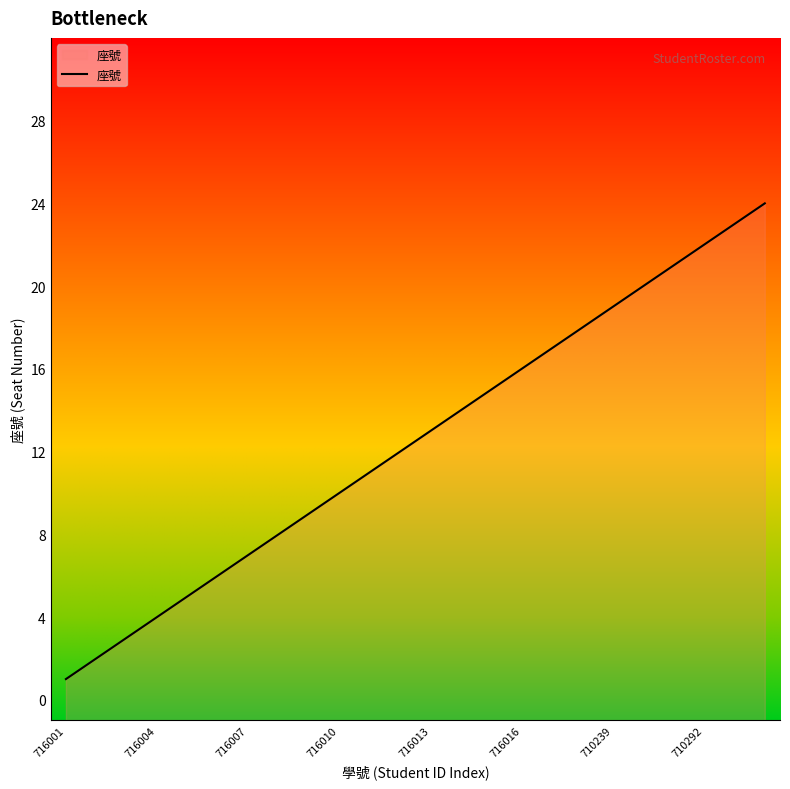

The chart shows a value of 1 at 716001. True or false?

True